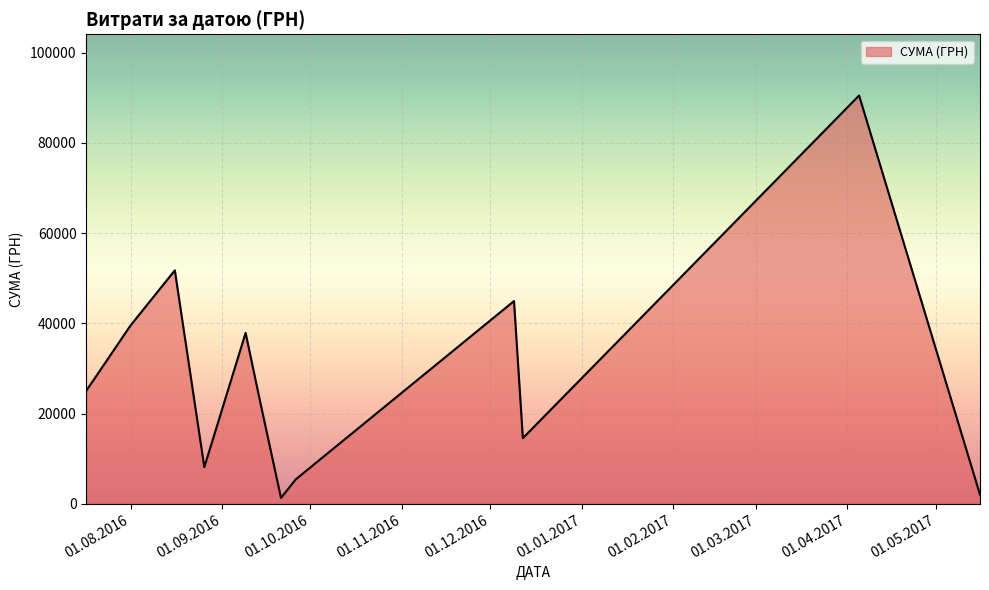

What is the difference between the maximum and minimum values?

89240.3